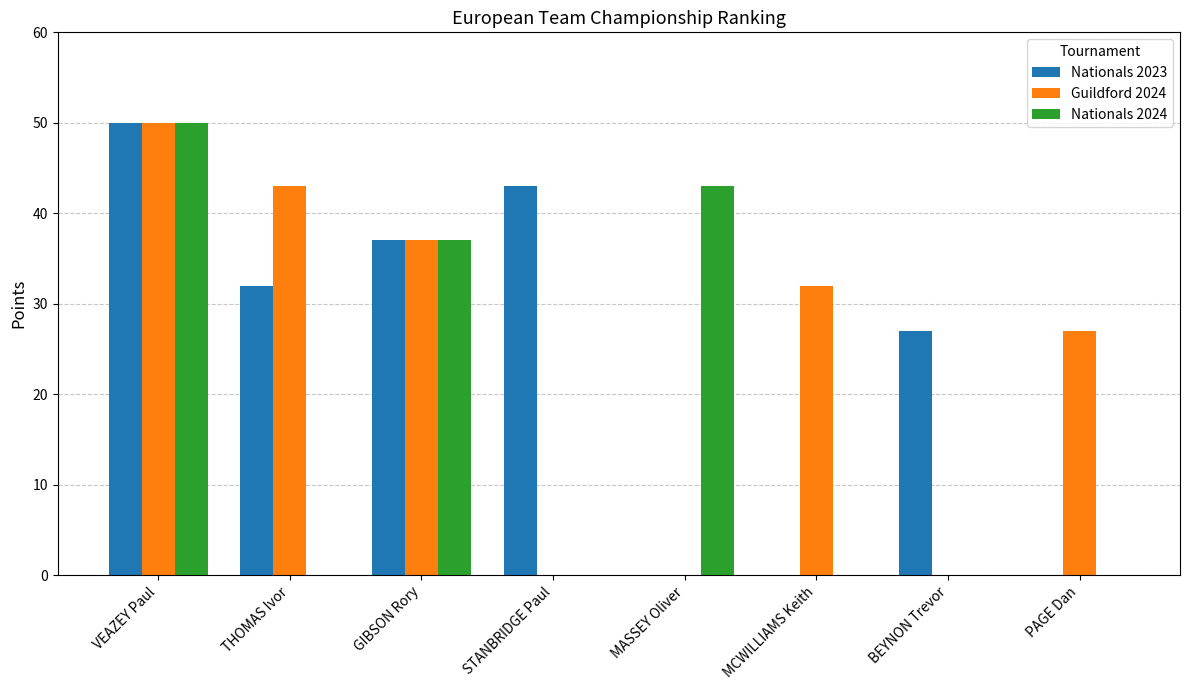

Which series changed the most between STANBRIDGE Paul and BEYNON Trevor?

Nationals 2023